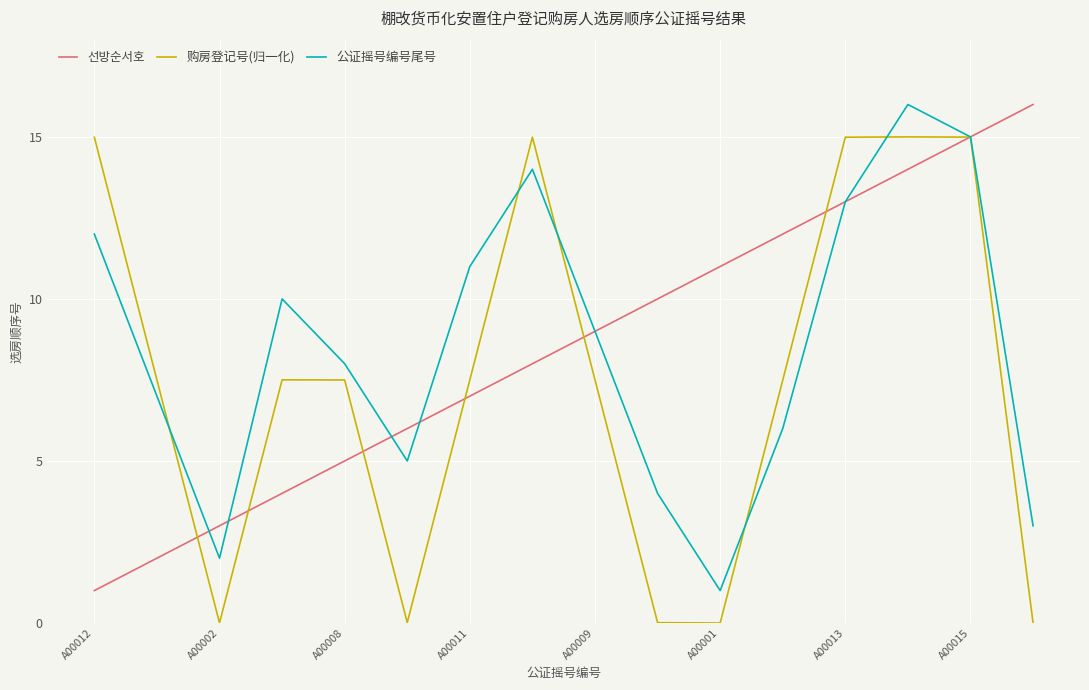

What is the total value across all series at A00015?

45.0